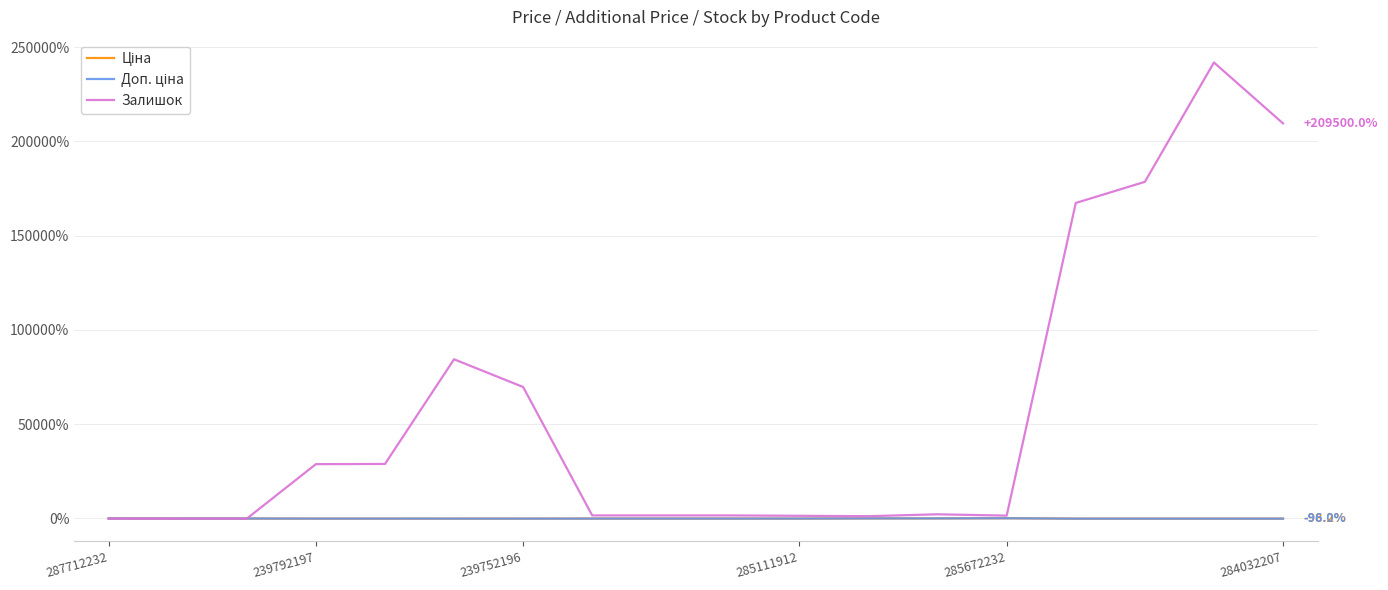

Which series has the largest range (max minus min)?

Залишок